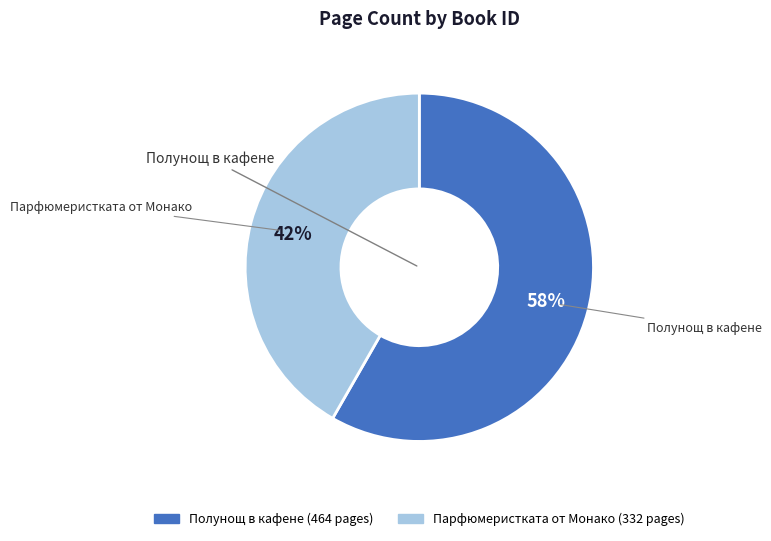

Is there any slice that represents more than half of the pie?

Yes